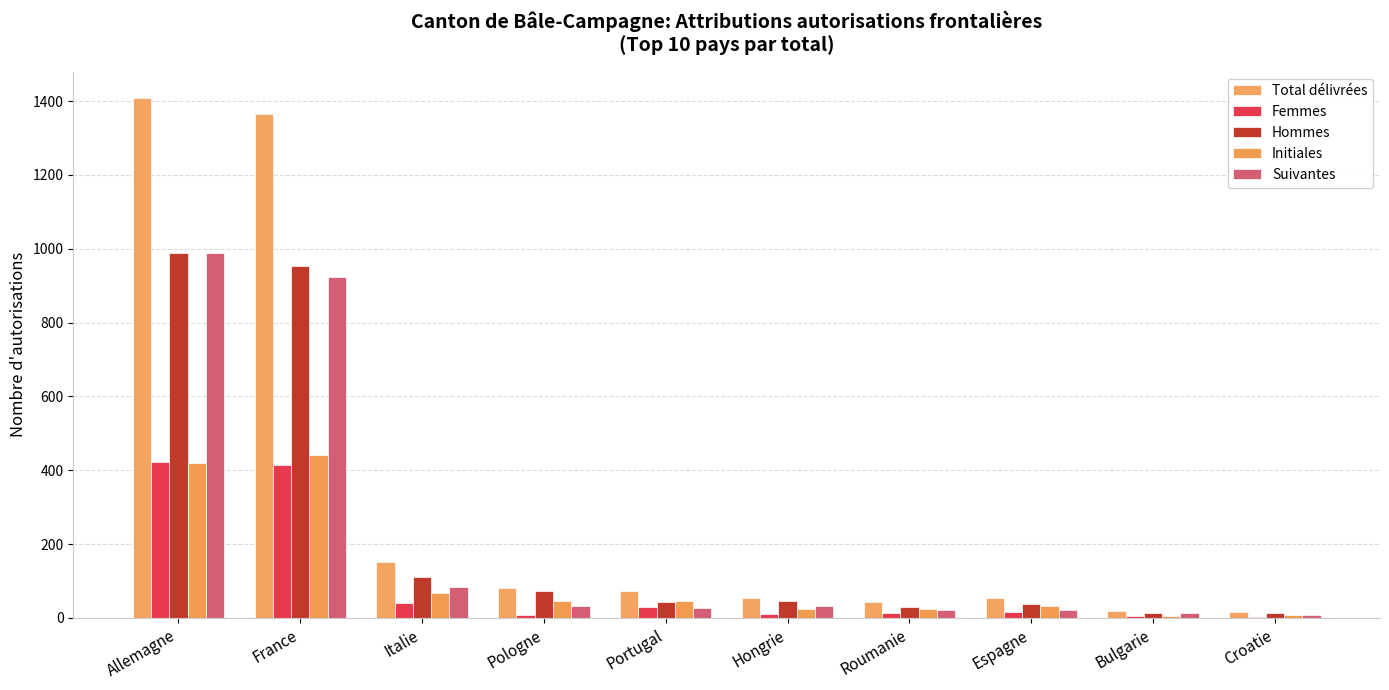

The value of Total délivrées at Pologne is 80. True or false?

True